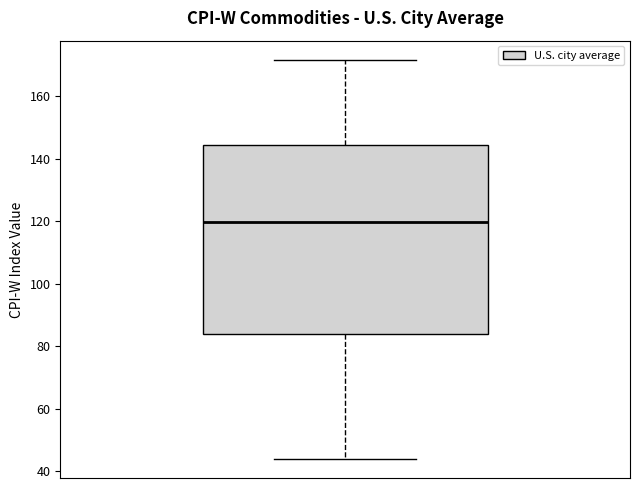

Transcribe this box plot: give where the median line is, the range the box spans, and where the two whiskers end, as read against the y-axis. The values are not printed on the chart, so give them approximately, as read against the axis.

median 120, box 84 to 144, whiskers 44 to 172